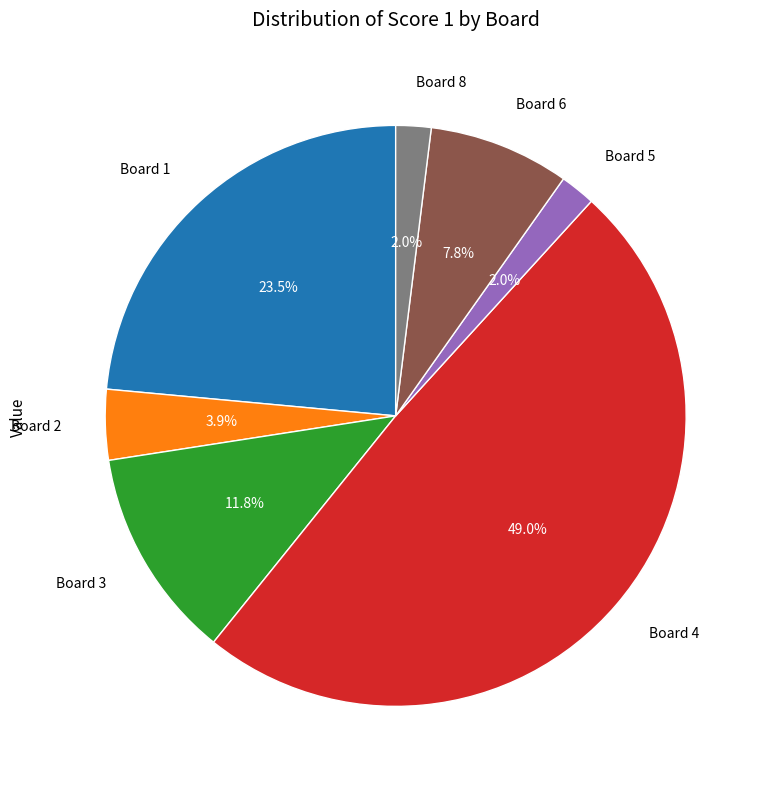

How many slices are in this pie chart?

7